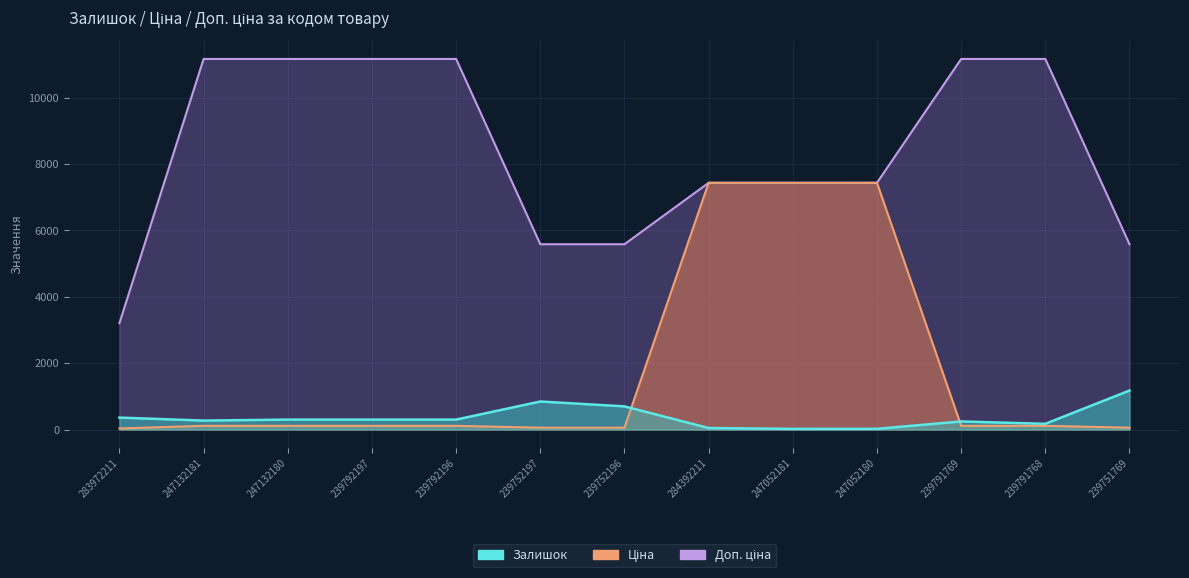

At which category does Залишок reach its first local valley?

247132181